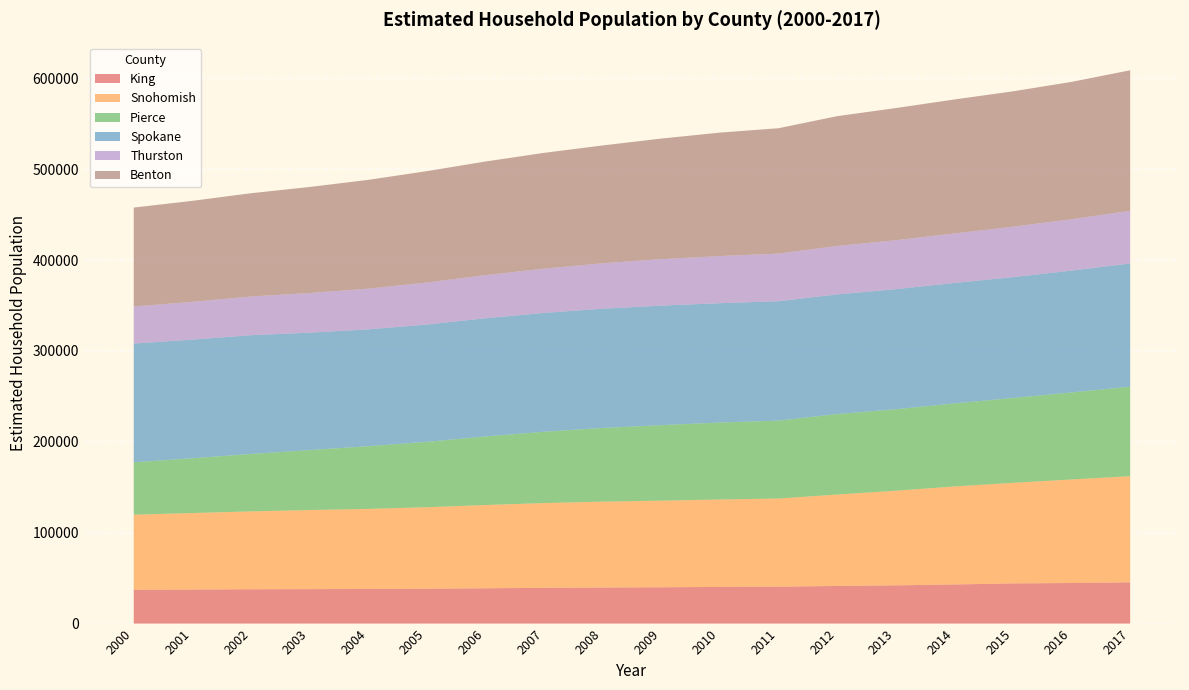

Reading right to left, transcribe all the data shown in this chart.

King: 45398.0	44667.9	44195.9	43037.2	42088.5	41437.8	40605.9	40346.0	39965.2	39670.3	39333.7	38873.3	38320.5	38108.1	37926.5	37791.1	37412.9	37109.8
Snohomish: 116802.1	113919.7	110705.0	107862.8	104105.9	100557.1	97018.4	96209.0	95309.7	94541.1	93287.5	91596.7	89700.3	88107.6	87010.5	85671.4	84216.2	82725.7
Pierce: 98524.0	95770.3	93399.3	91397.3	89684.3	88589.1	85767.1	84726.0	83118.5	81068.3	78531.7	75463.9	72005.1	68958.6	66044.1	63219.5	60312.1	57692.6
Spokane: 135642.8	134111.9	133010.8	132598.1	132140.2	131703.8	131388.8	131337.0	131569.4	131304.8	130767.7	130118.1	129079.1	128635.9	129199.6	130706.5	130580.1	130680.8
Thurston: 57927.3	56557.5	55475.9	54459.3	53878.1	53331.0	52390.4	51894.0	51106.1	50001.6	48726.4	47409.6	46242.3	44780.1	43609.7	42576.0	41558.7	40795.0
Benton: 154632.0	151134.4	148969.1	147440.1	145441.5	142807.7	137990.8	135836.0	132704.1	129624.5	127402.4	125052.9	122570.0	119731.3	116705.9	113658.4	111165.5	108819.2